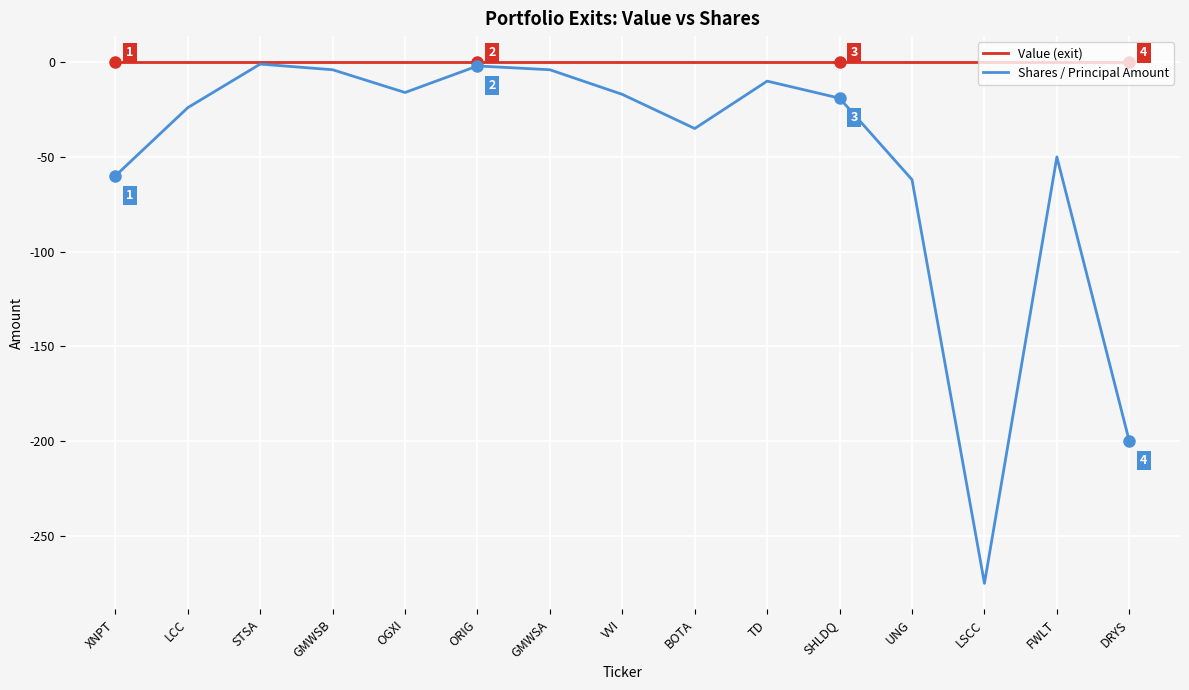

How many lines are shown in the chart?

2